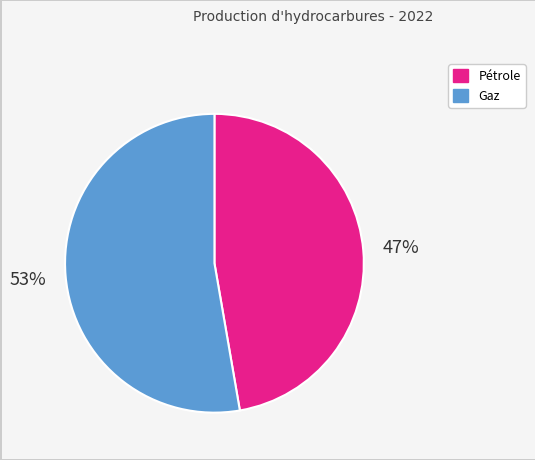

Is it true that Pétrole is 47% of the pie?

True